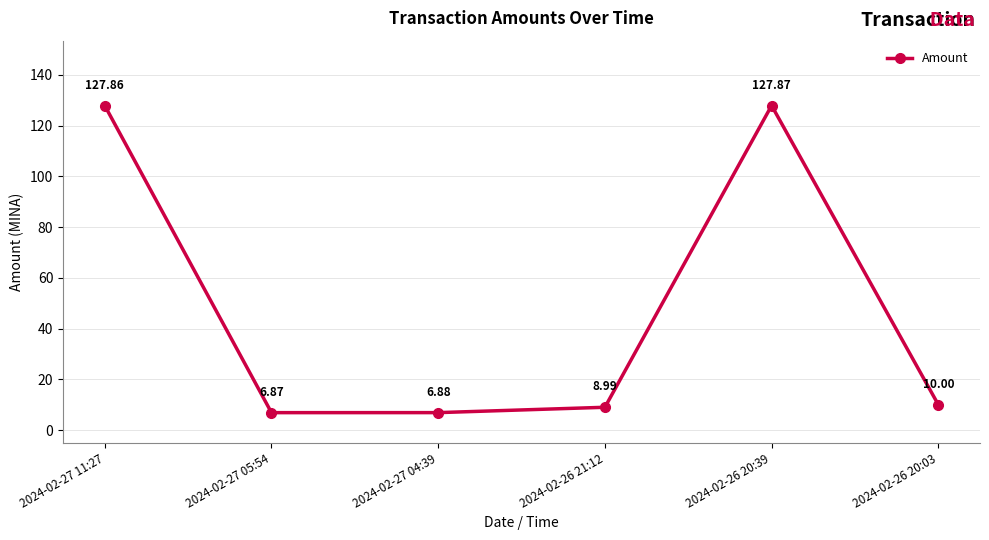

What is the smallest value displayed?

6.9